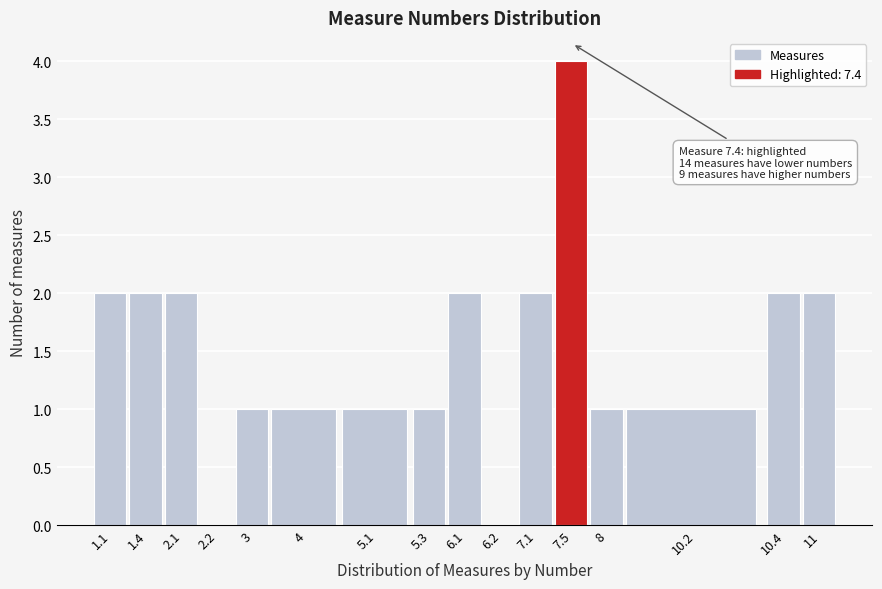

Reading right to left, list all the values displayed in this chart.

11=2	10.4=2	10.2=1	8=1	7.5=4	7.1=2	6.2=0	6.1=2	5.3=1	5.1=1	4=1	3=1	2.2=0	2.1=2	1.4=2	1.1=2